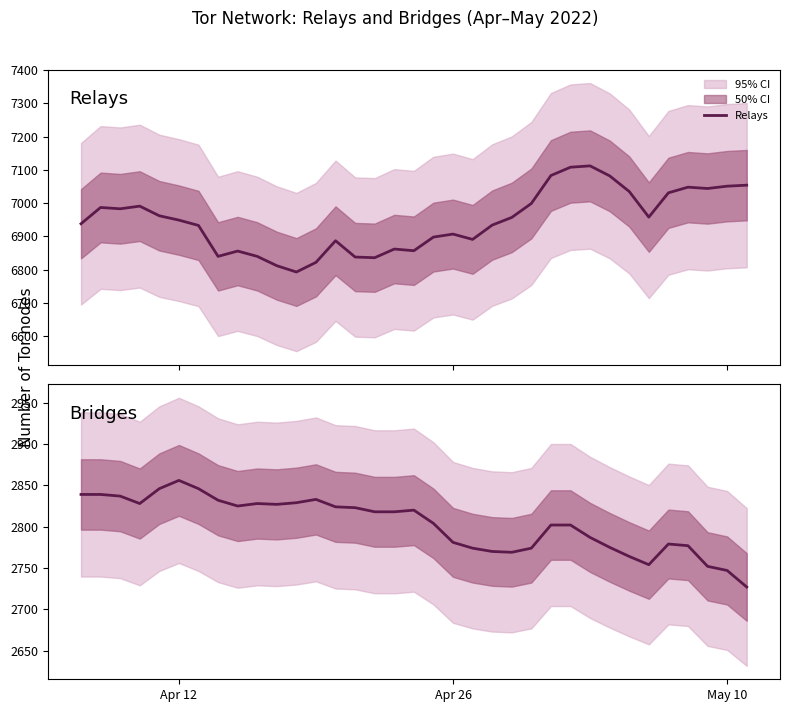

What is the maximum value for Relays?

7112